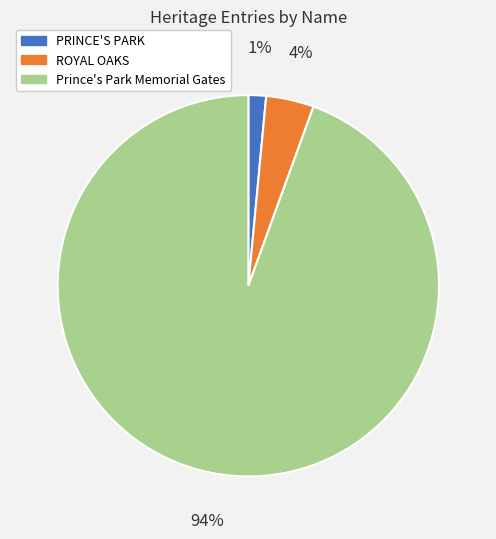

To the nearest percent, what is the combined percentage of Prince's Park Memorial Gates and ROYAL OAKS?

99%